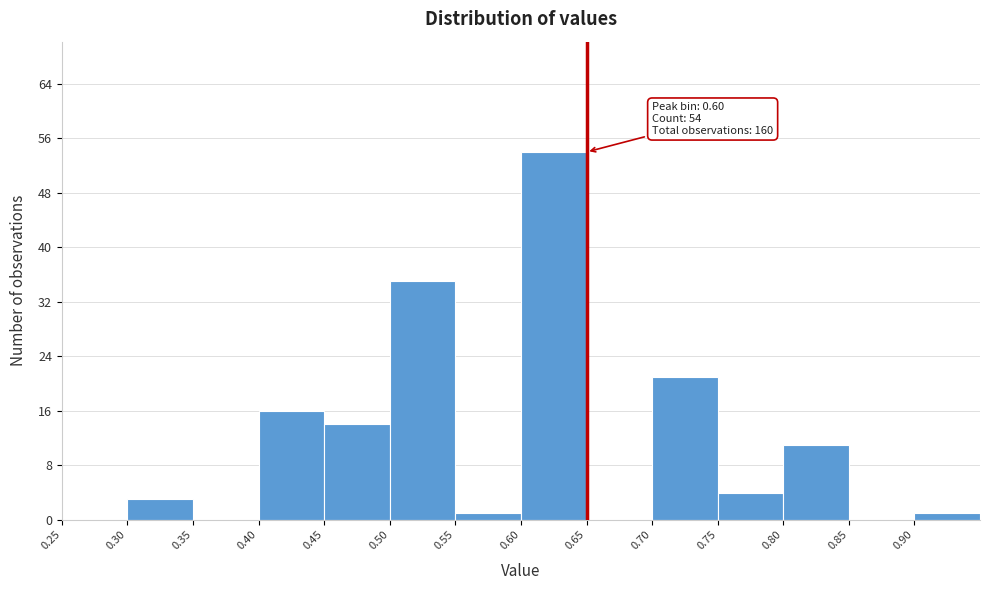

Over which range of the x-axis is the bar tallest?

0.60 to 0.65